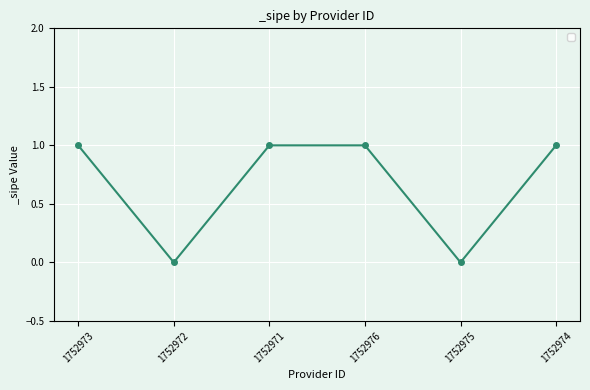

The chart shows a value of 0 at 1752972. True or false?

True